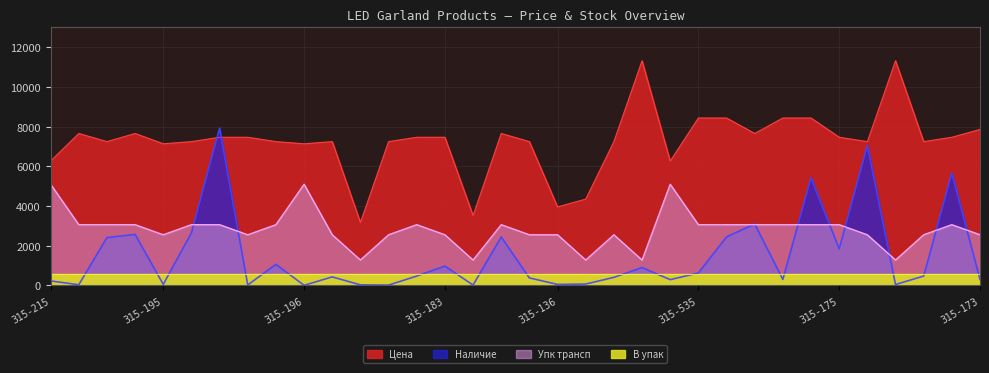

Is the value of Цена at 315-145 greater than the value of Наличие at 315-176?

Yes